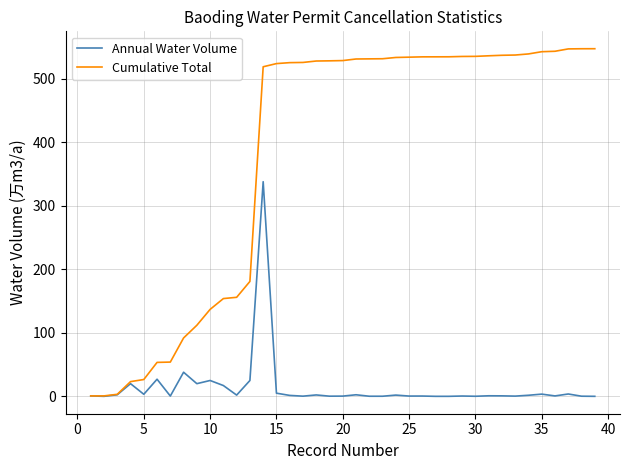

Which series has the widest spread of values?

Cumulative Total